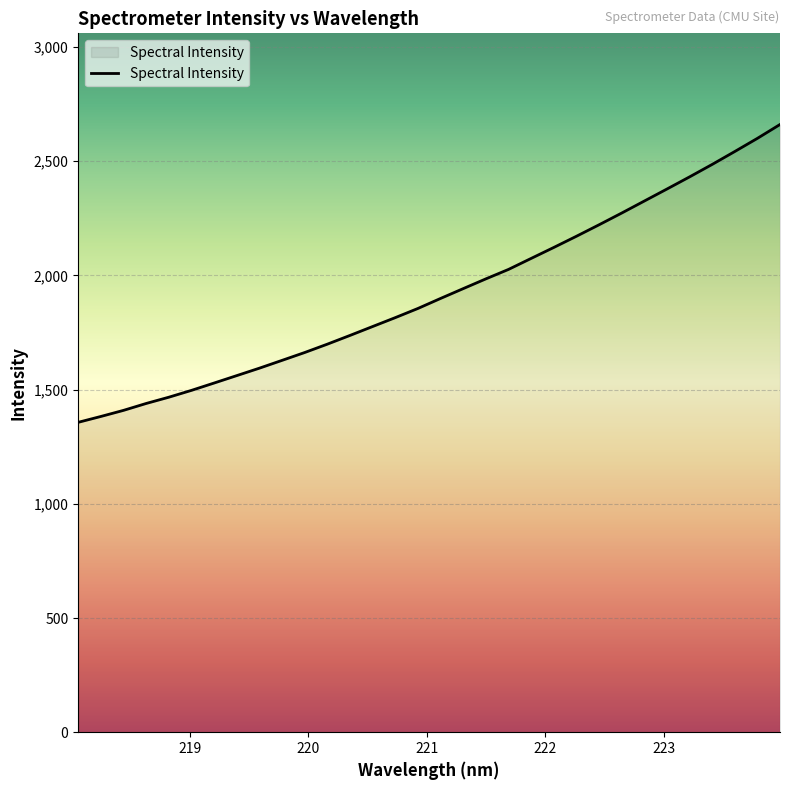

What is the minimum value shown in the chart?

1356.8